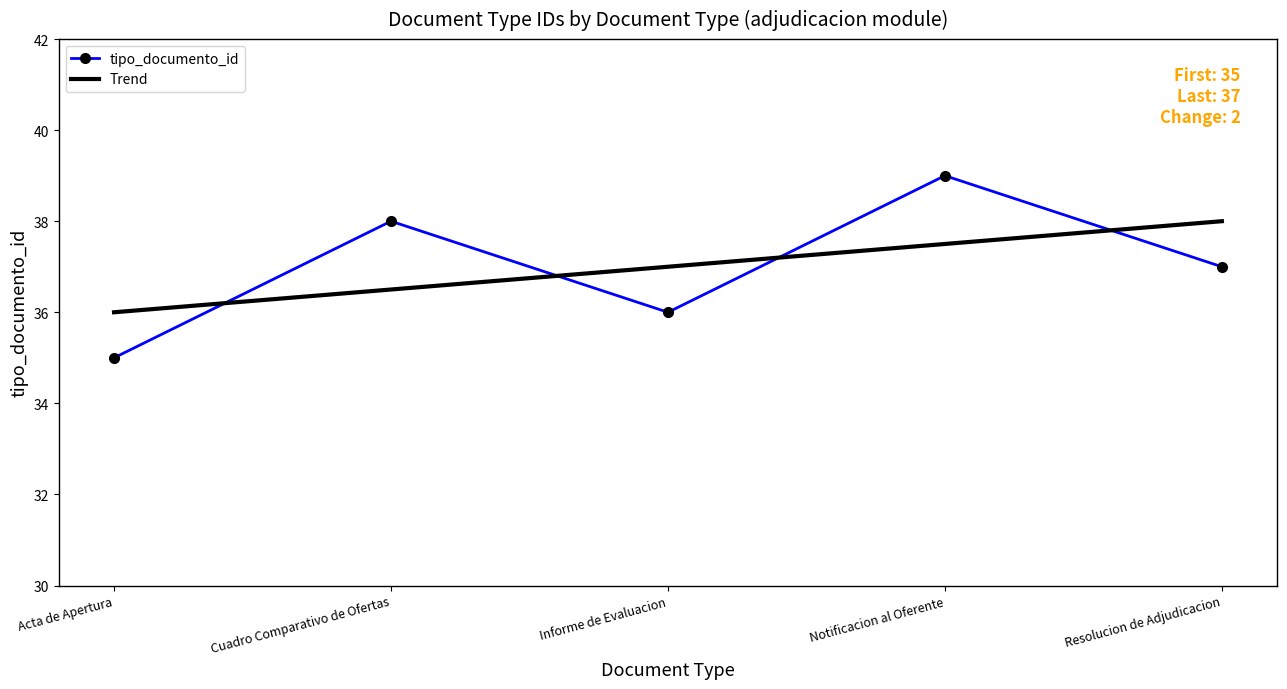

True or false: Trend has more than 2 points higher than both neighbors.

False